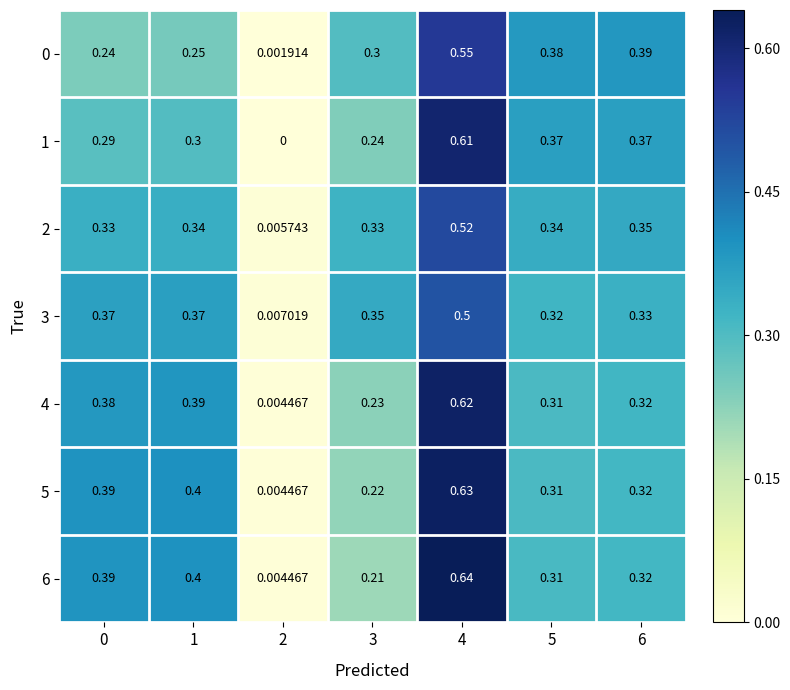

How many distinct data groups are displayed?

7